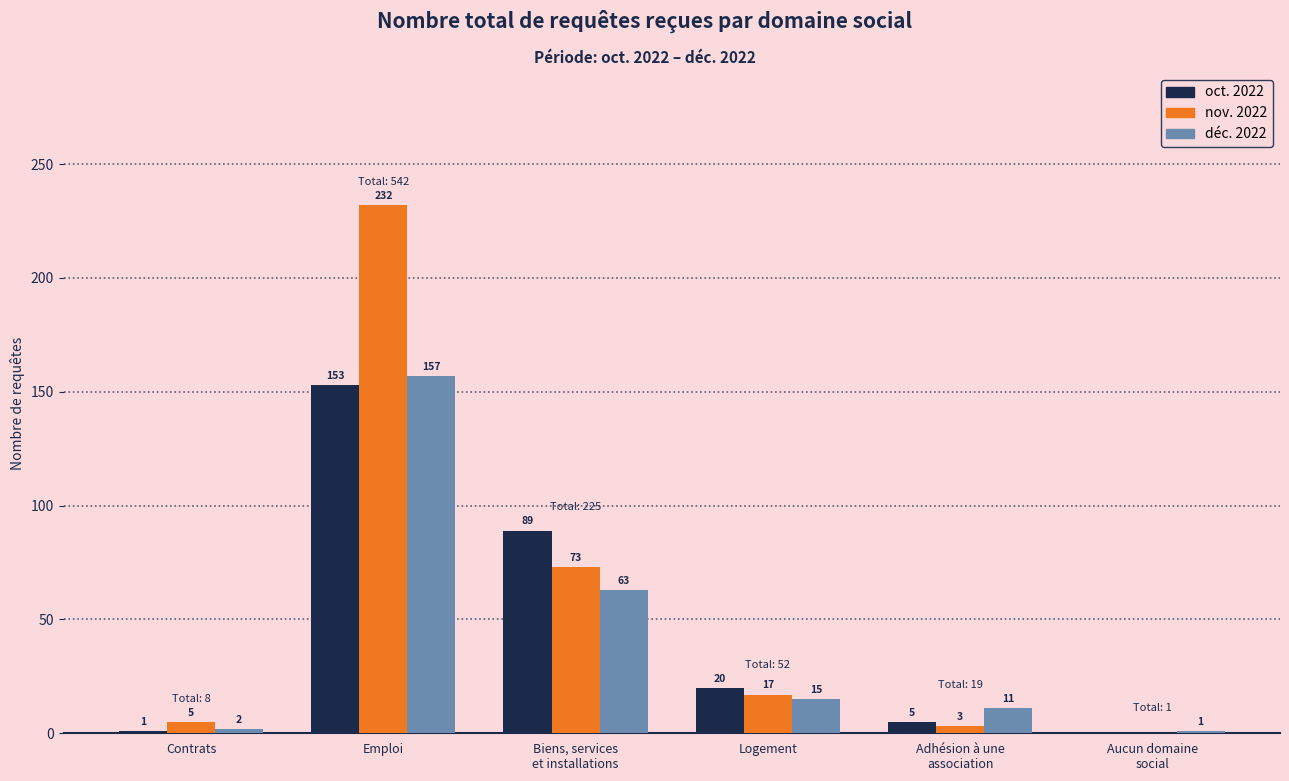

Which series has the largest range (max minus min)?

nov. 2022